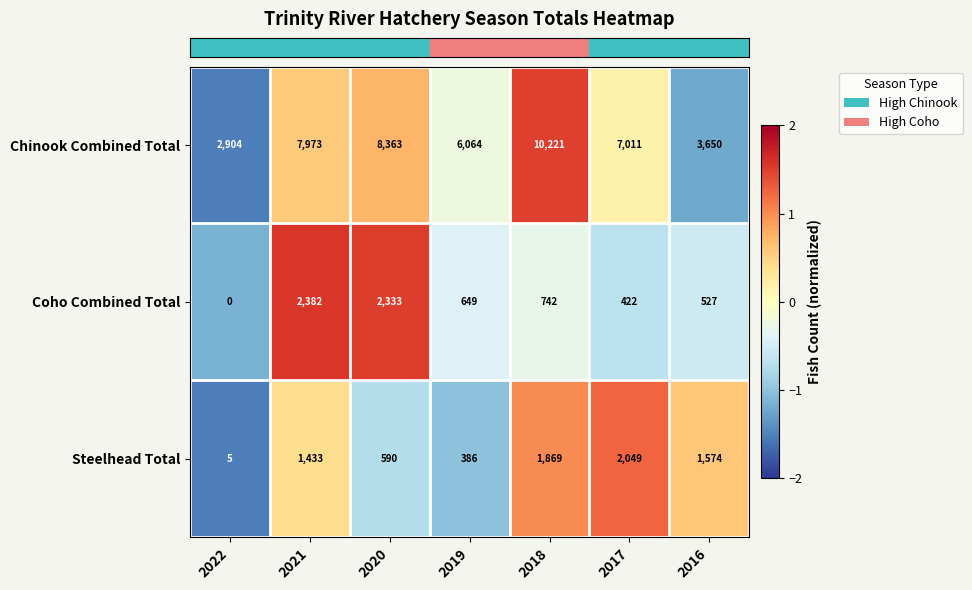

Which category has the lowest value across all series?

2022